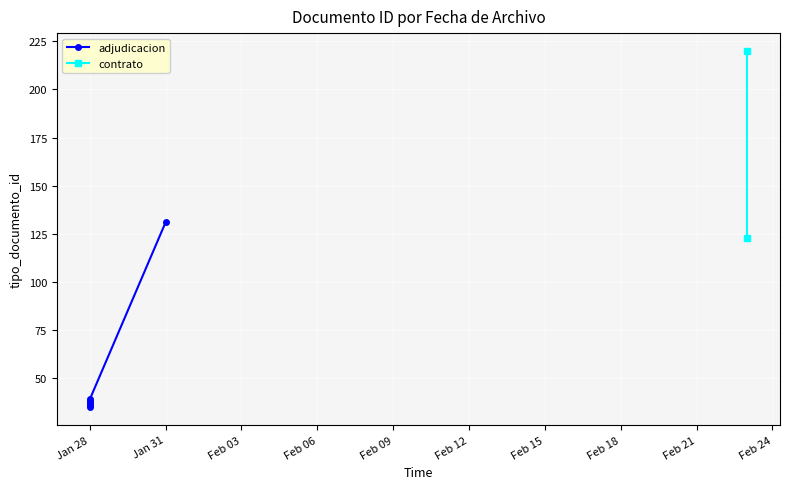

Count the number of values greater than 39.

3